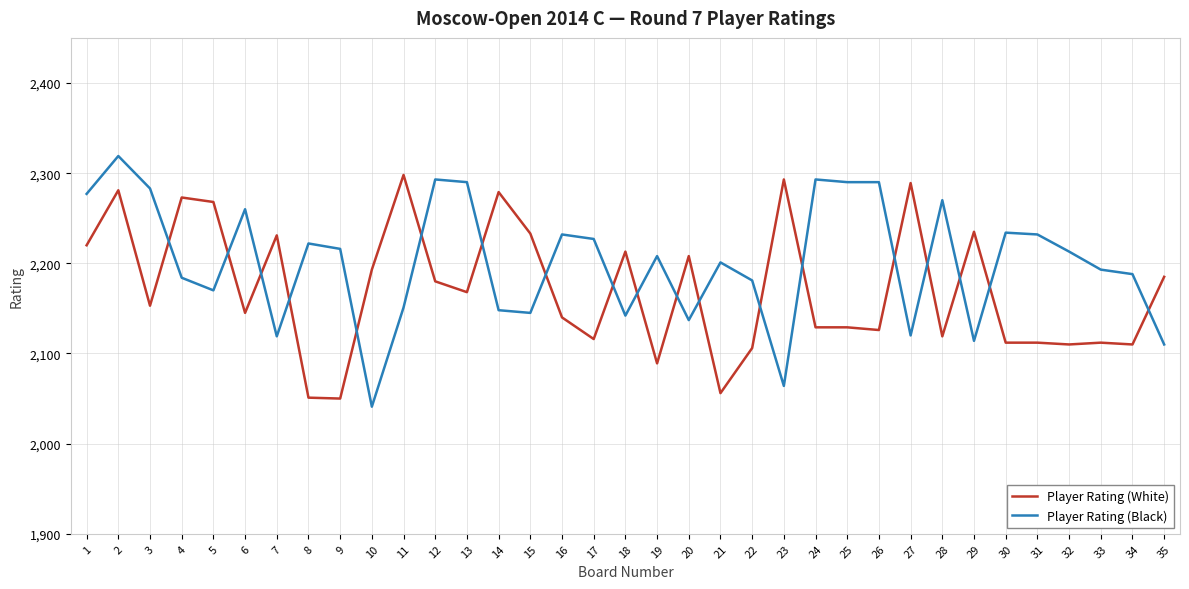

What is the difference between the Player Rating (Black) values at 29 and 21?

87